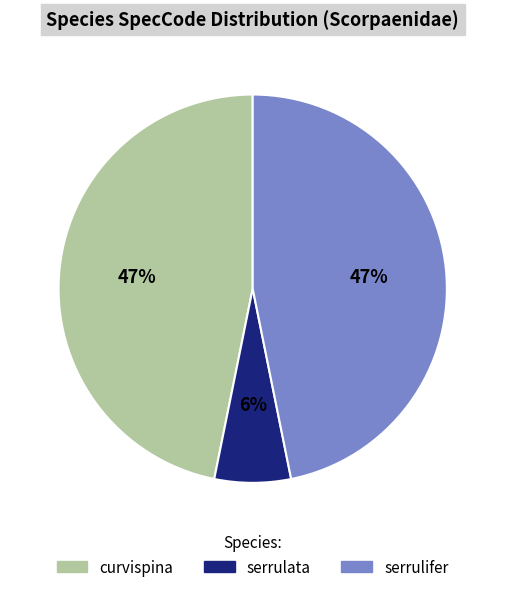

Between serrulifer and serrulata, which is larger?

serrulifer